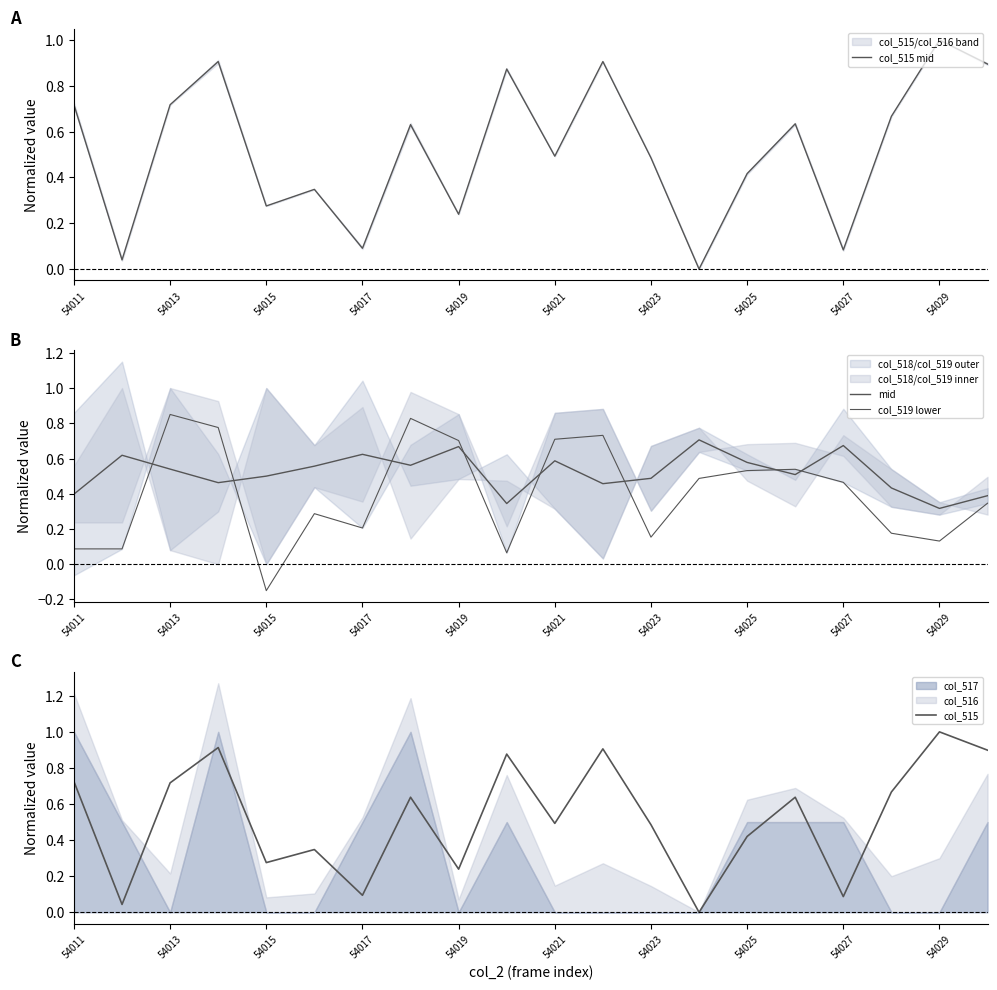

Reading left to right, list all the values displayed in this chart.

col_515 mid: 0.7	0.0	0.7	0.9	0.3	0.3	0.1	0.6	0.2	0.9	0.5	0.9	0.5	0.0	0.4	0.6	0.1	0.7	1.0	0.9
mid: 0.4	0.6	0.5	0.5	0.5	0.6	0.6	0.6	0.7	0.3	0.6	0.5	0.5	0.7	0.6	0.5	0.7	0.4	0.3	0.4
col_519 lower: 0.1	0.1	0.8	0.8	-0.1	0.3	0.2	0.8	0.7	0.1	0.7	0.7	0.2	0.5	0.5	0.5	0.5	0.2	0.1	0.3
col_515: 0.7	0.0	0.7	0.9	0.3	0.3	0.1	0.6	0.2	0.9	0.5	0.9	0.5	0.0	0.4	0.6	0.1	0.7	1.0	0.9